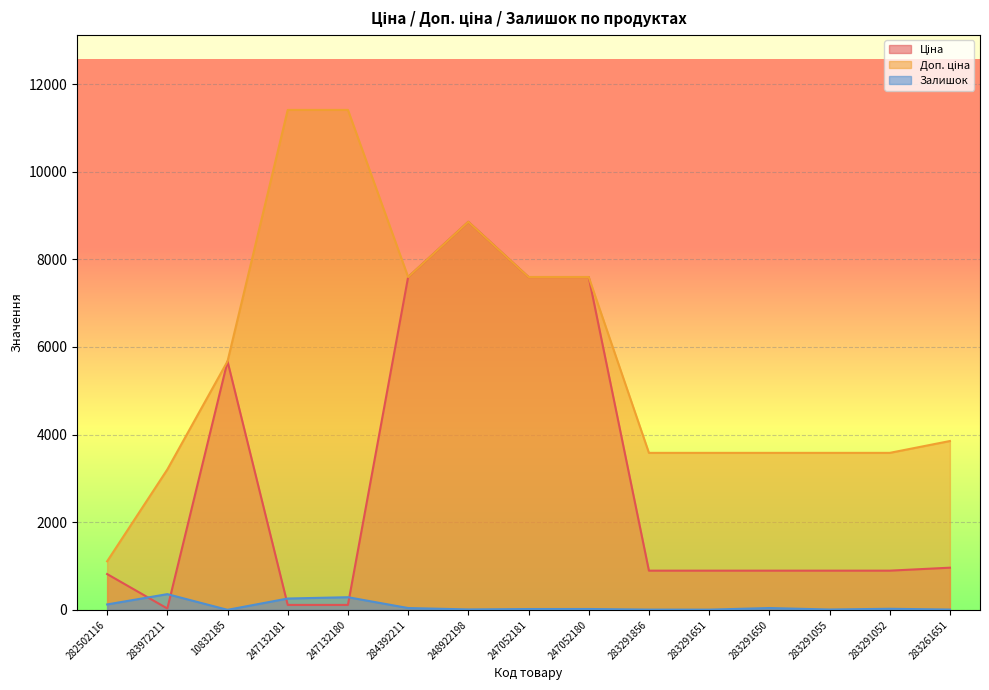

What is the value of the Залишок point at the 14th from the left?

26.0